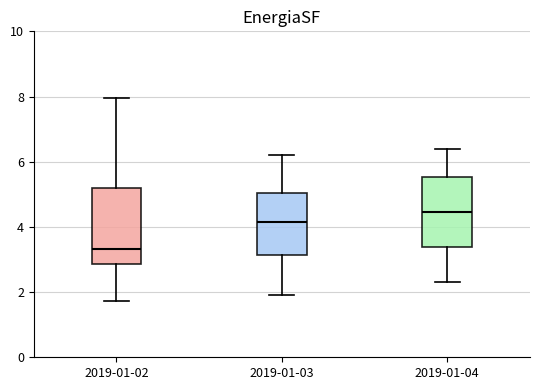

Reading left to right, read every box against the y-axis: the position of its median line, the range the box covers, and the ends of its whiskers. The values are not printed on the chart, so give them approximately, as read against the axis.

2019-01-02: median 3.4, box 2.8 to 5.2, whiskers 1.8 to 8.0
2019-01-03: median 4.2, box 3.2 to 5.0, whiskers 2.0 to 6.2
2019-01-04: median 4.4, box 3.4 to 5.6, whiskers 2.4 to 6.4